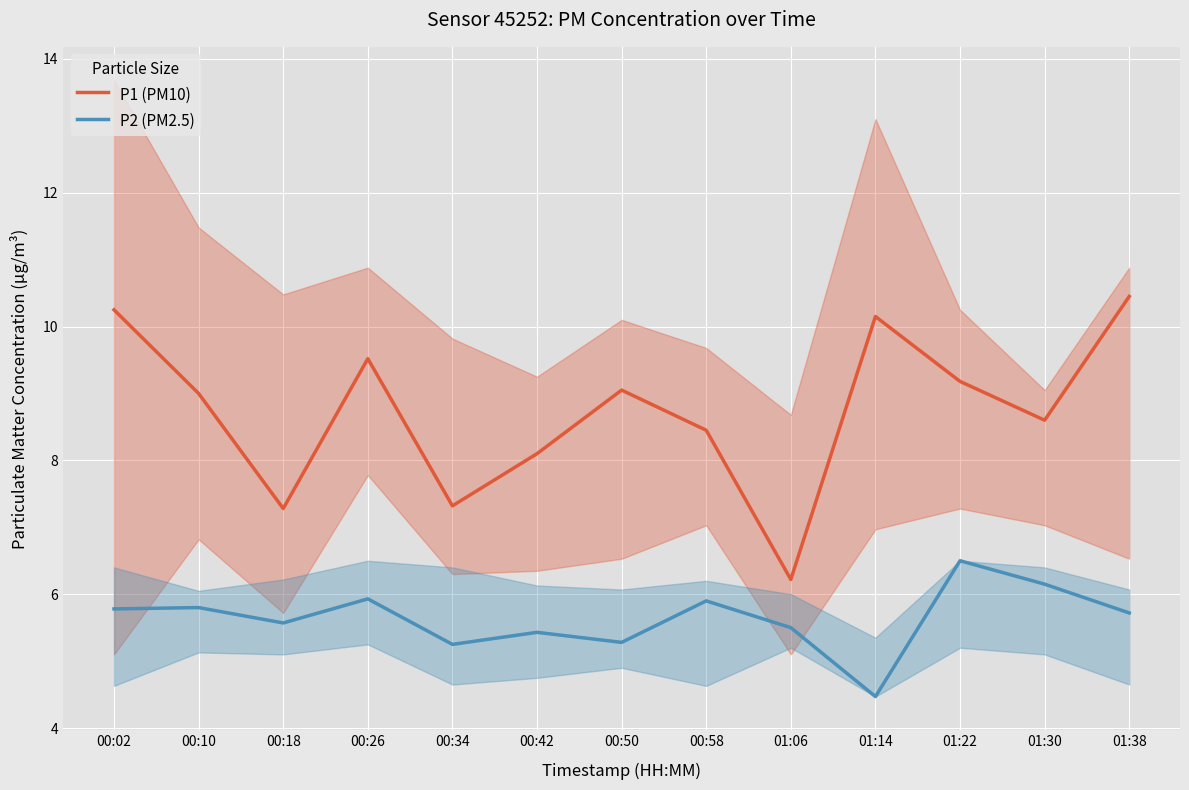

What is the spread (max minus min) of values at 01:22?

2.7